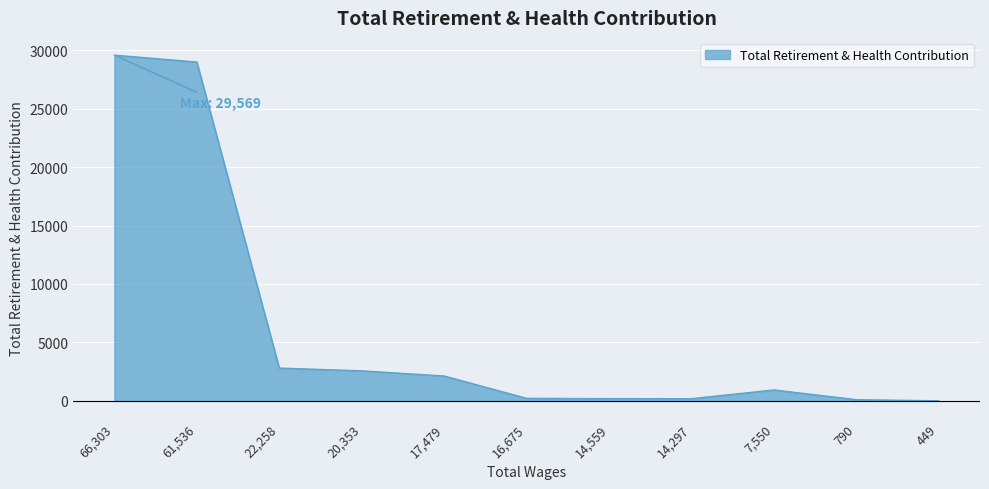

How many lines are shown in the chart?

1